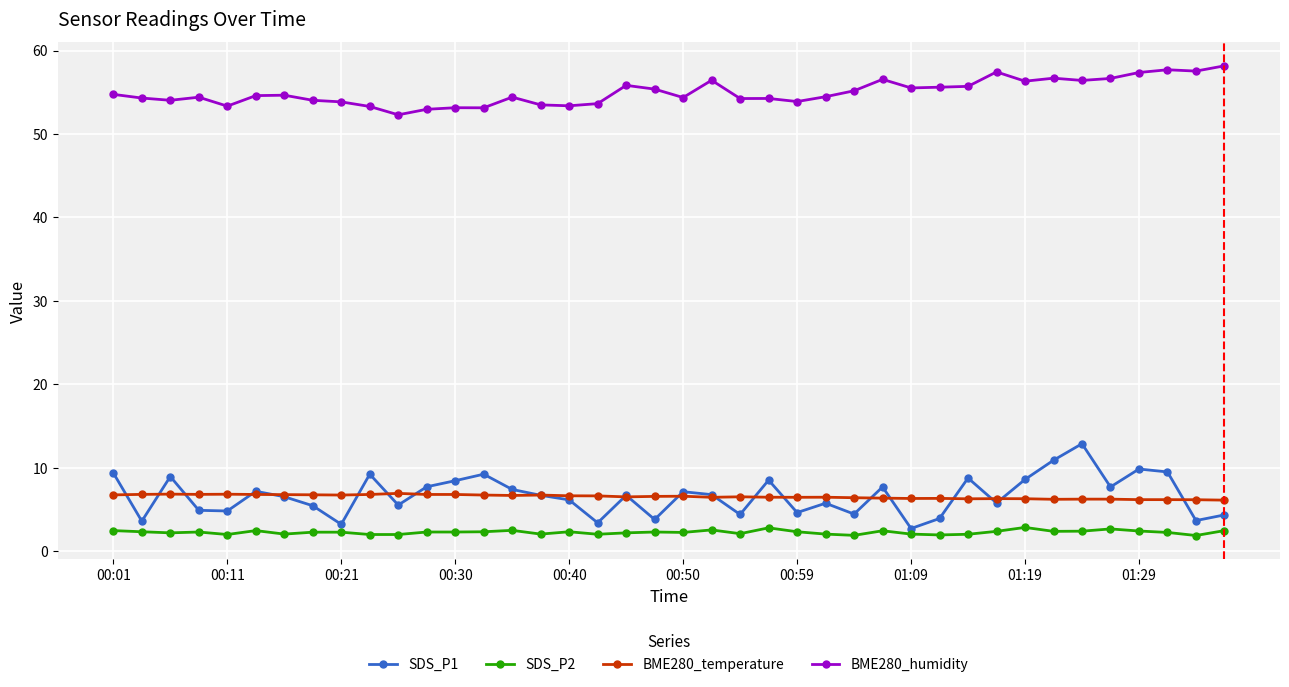

True or false: BME280_humidity has more than 0 interior local peaks.

True